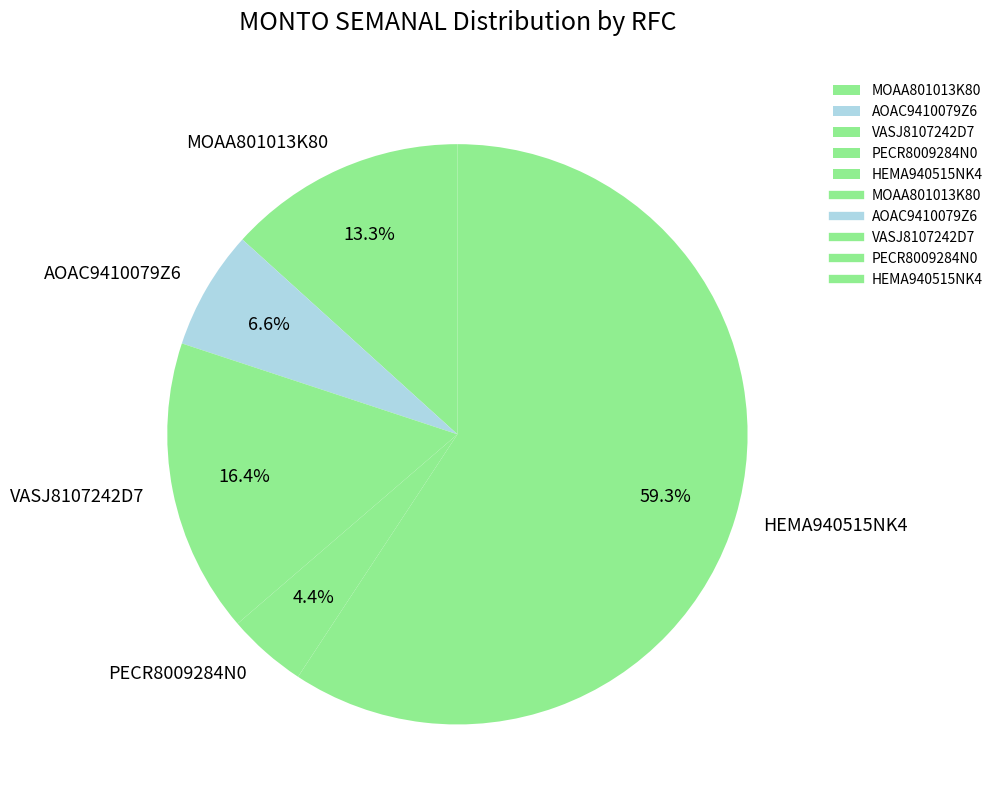

Is the sum of PECR8009284N0 and HEMA940515NK4 greater than half?

Yes